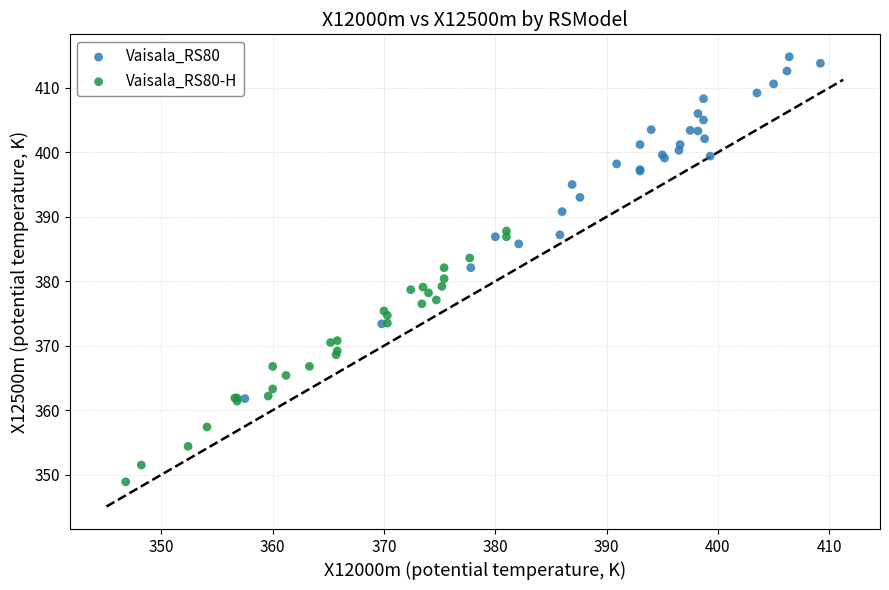

Which series has the largest Y range (max minus min)?

Vaisala_RS80